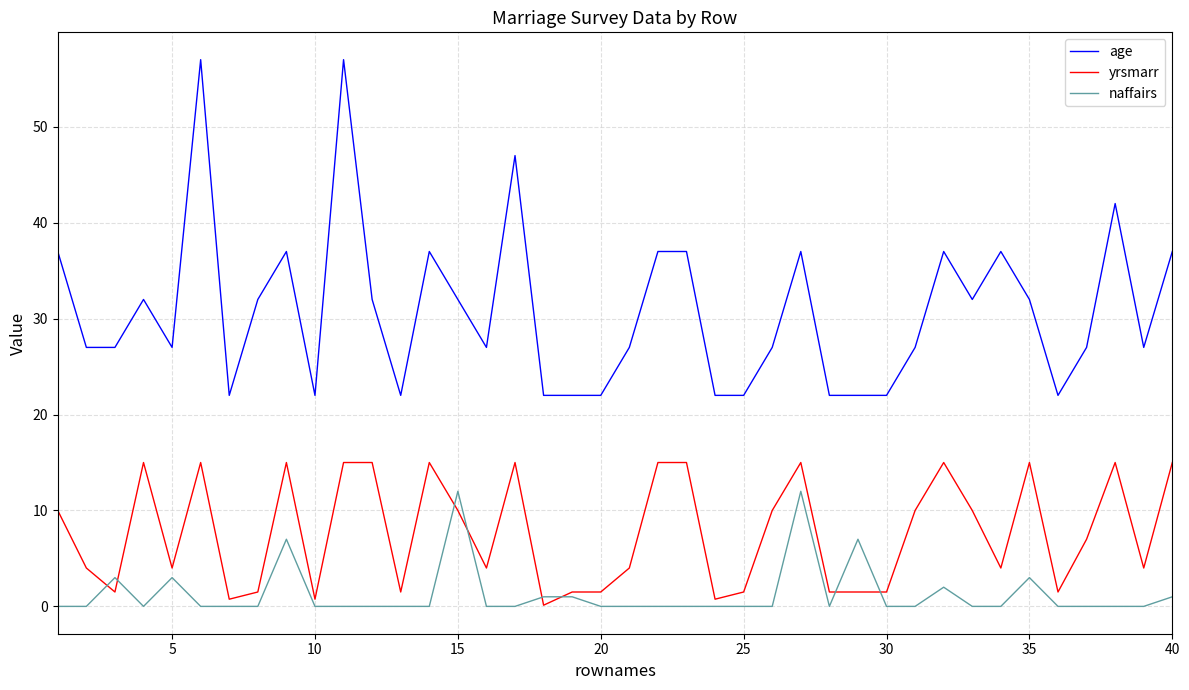

Which series has the widest spread of values?

age